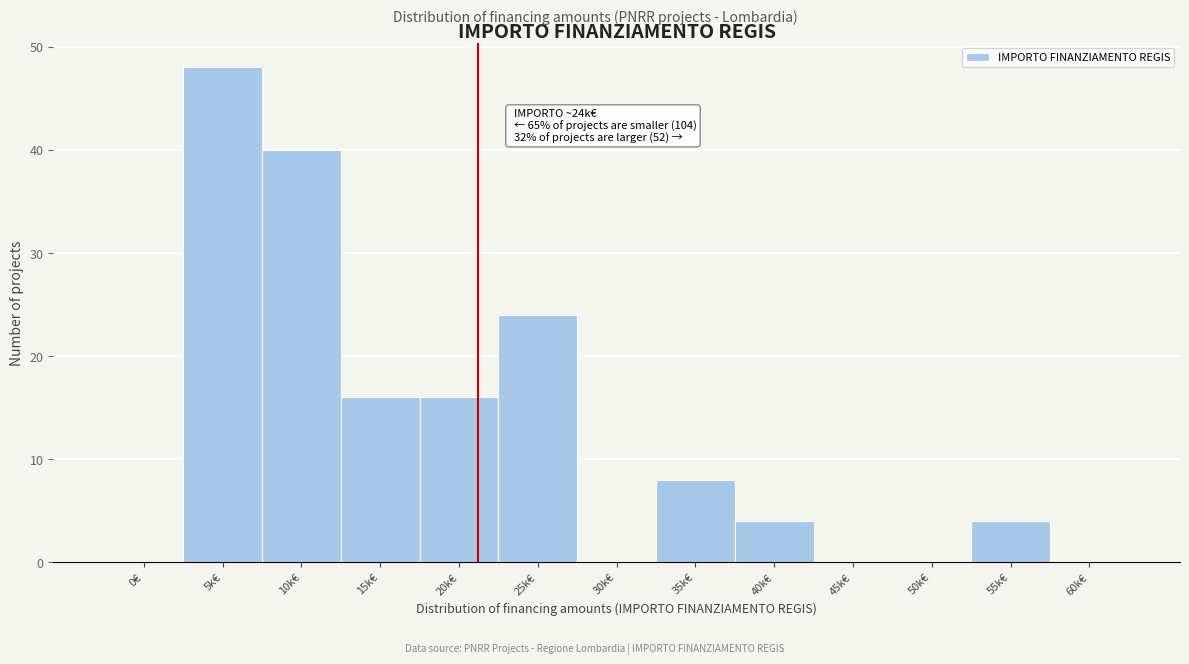

Reading left to right, what are all the values shown in this chart?

0€=0	5k€=48	10k€=40	15k€=16	20k€=16	25k€=24	30k€=0	35k€=8	40k€=4	45k€=0	50k€=0	55k€=4	60k€=0